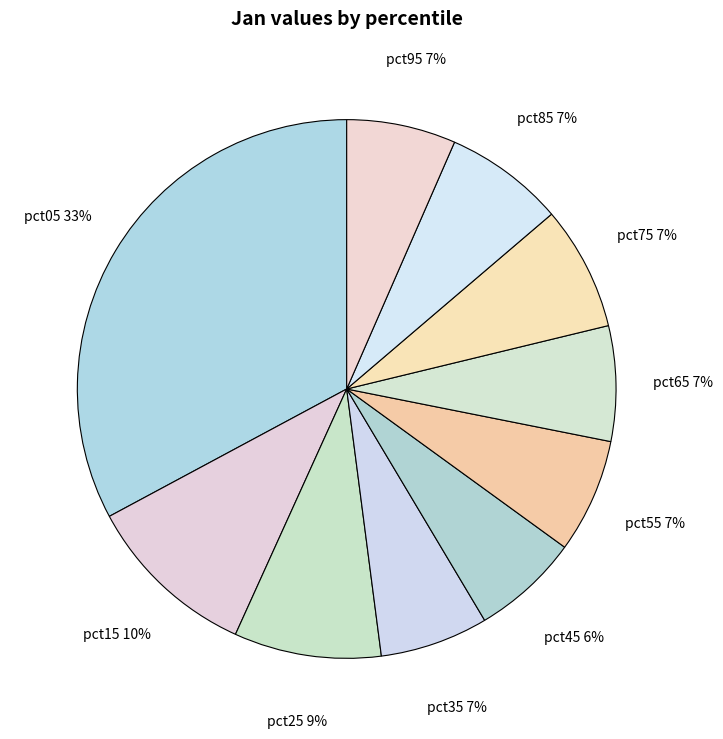

What percentage is the pct55 slice, to the nearest percent?

7%